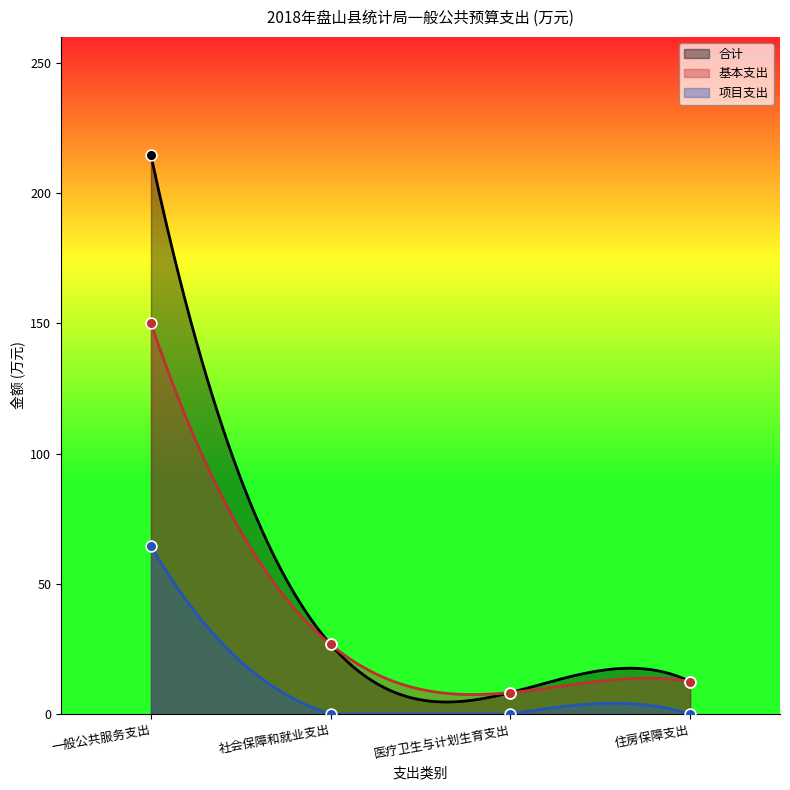

What are all the series names shown in the legend?

合计, 基本支出, 项目支出